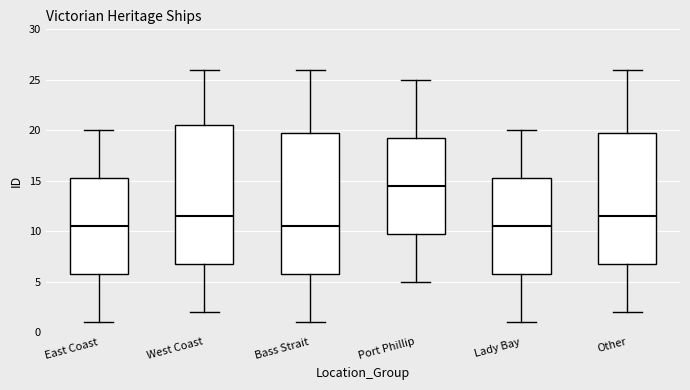

Which box's median line is the highest?

Port Phillip